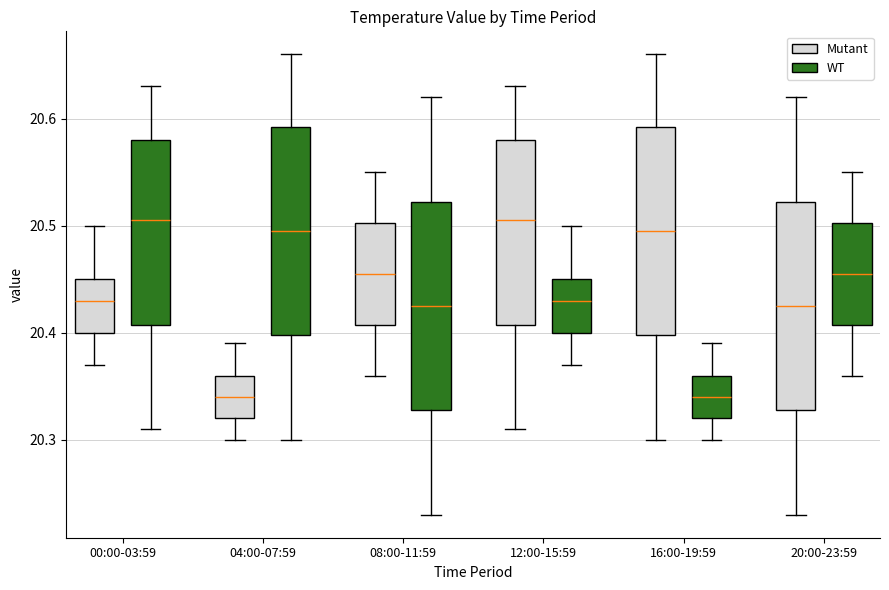

Reading left to right, transcribe this box plot: for each box, give where its median line is, the range the box spans, and where its two whiskers end, as read against the y-axis. The values are not printed on the chart, so give them approximately, as read against the axis.

00:00-03:59 (Mutant): median 20.43, box 20.40 to 20.45, whiskers 20.37 to 20.50
00:00-03:59 (WT): median 20.51, box 20.41 to 20.58, whiskers 20.31 to 20.63
04:00-07:59 (Mutant): median 20.34, box 20.32 to 20.36, whiskers 20.30 to 20.39
04:00-07:59 (WT): median 20.50, box 20.40 to 20.59, whiskers 20.30 to 20.66
08:00-11:59 (Mutant): median 20.46, box 20.41 to 20.50, whiskers 20.36 to 20.55
08:00-11:59 (WT): median 20.43, box 20.33 to 20.52, whiskers 20.23 to 20.62
12:00-15:59 (Mutant): median 20.51, box 20.41 to 20.58, whiskers 20.31 to 20.63
12:00-15:59 (WT): median 20.43, box 20.40 to 20.45, whiskers 20.37 to 20.50
16:00-19:59 (Mutant): median 20.50, box 20.40 to 20.59, whiskers 20.30 to 20.66
16:00-19:59 (WT): median 20.34, box 20.32 to 20.36, whiskers 20.30 to 20.39
20:00-23:59 (Mutant): median 20.43, box 20.33 to 20.52, whiskers 20.23 to 20.62
20:00-23:59 (WT): median 20.46, box 20.41 to 20.50, whiskers 20.36 to 20.55